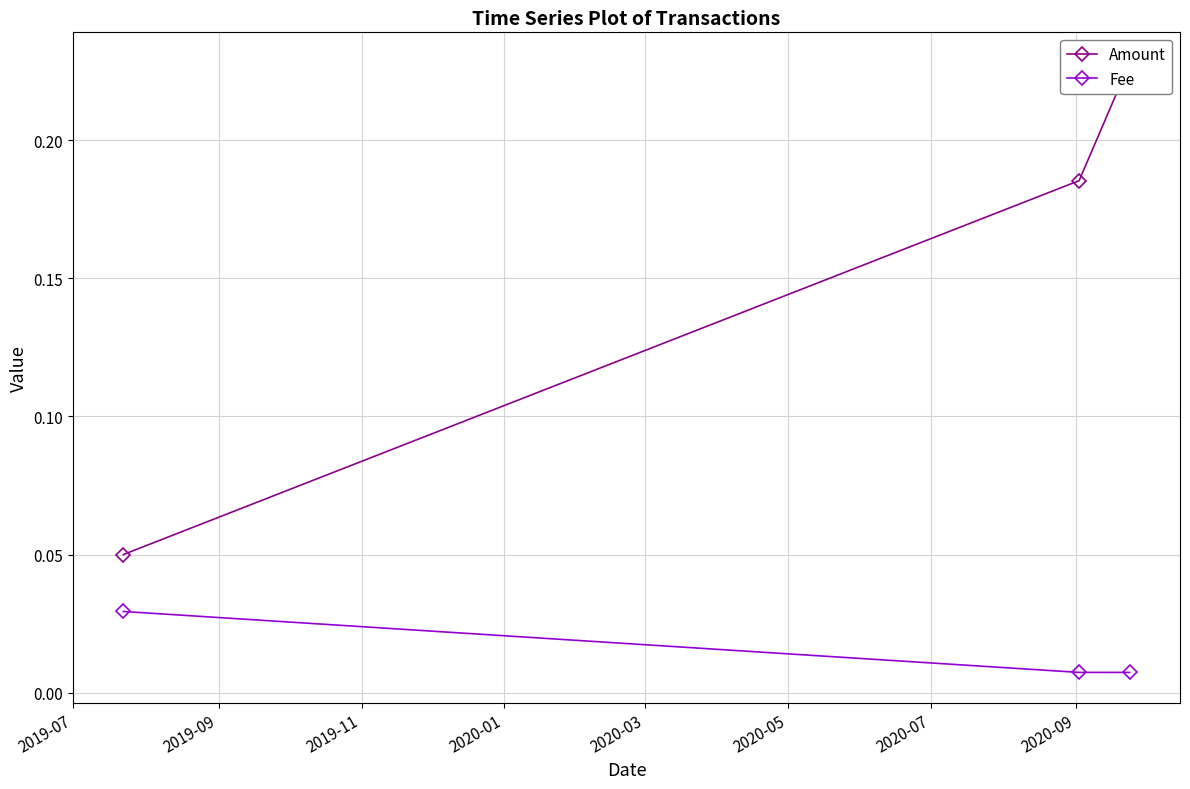

Which series has the widest spread of values?

Amount